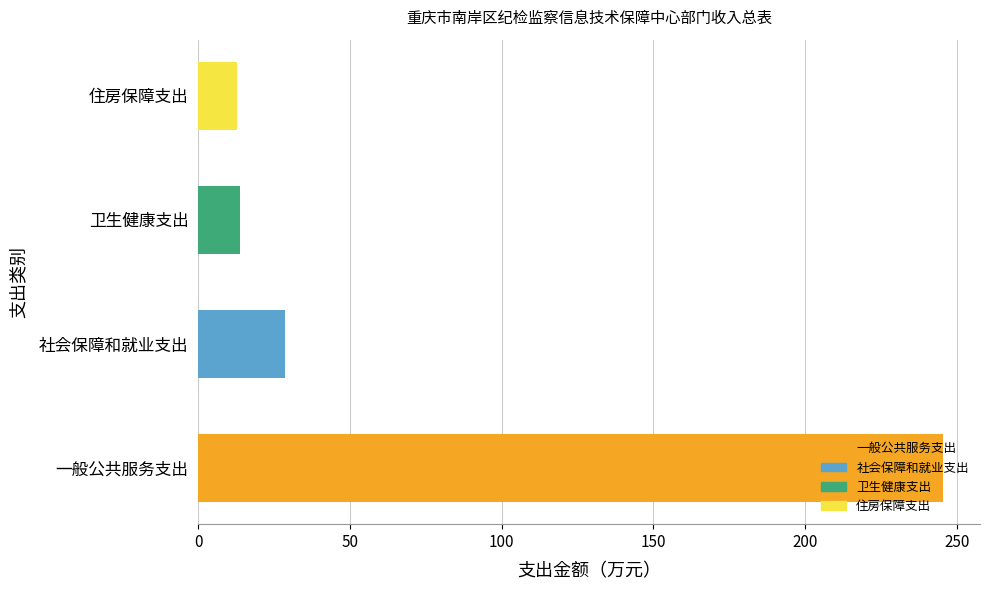

What is the change in value from 社会保障和就业支出 to 住房保障支出?

-15.9